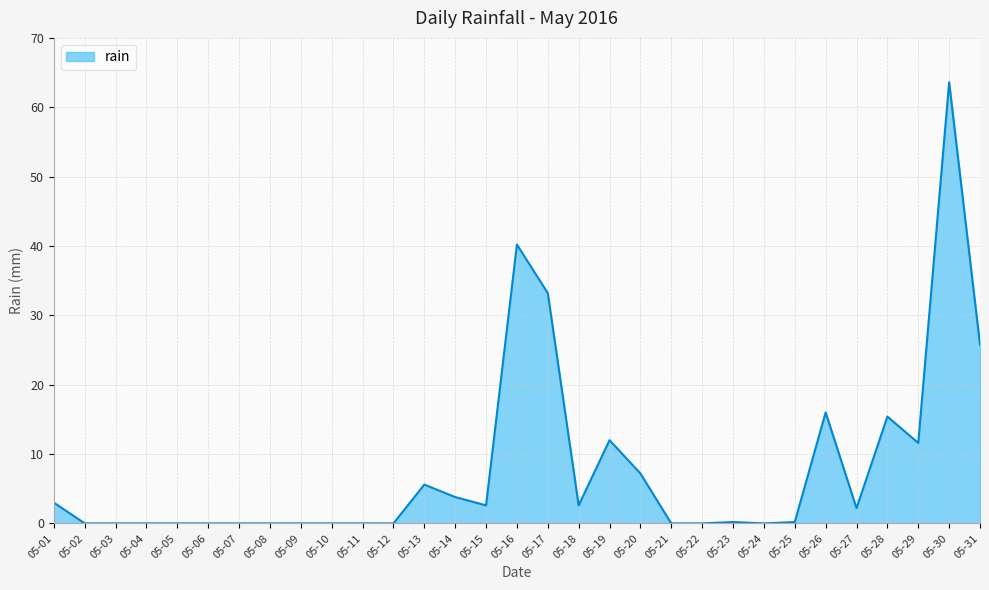

At which label is the value closest to 31?

05-17